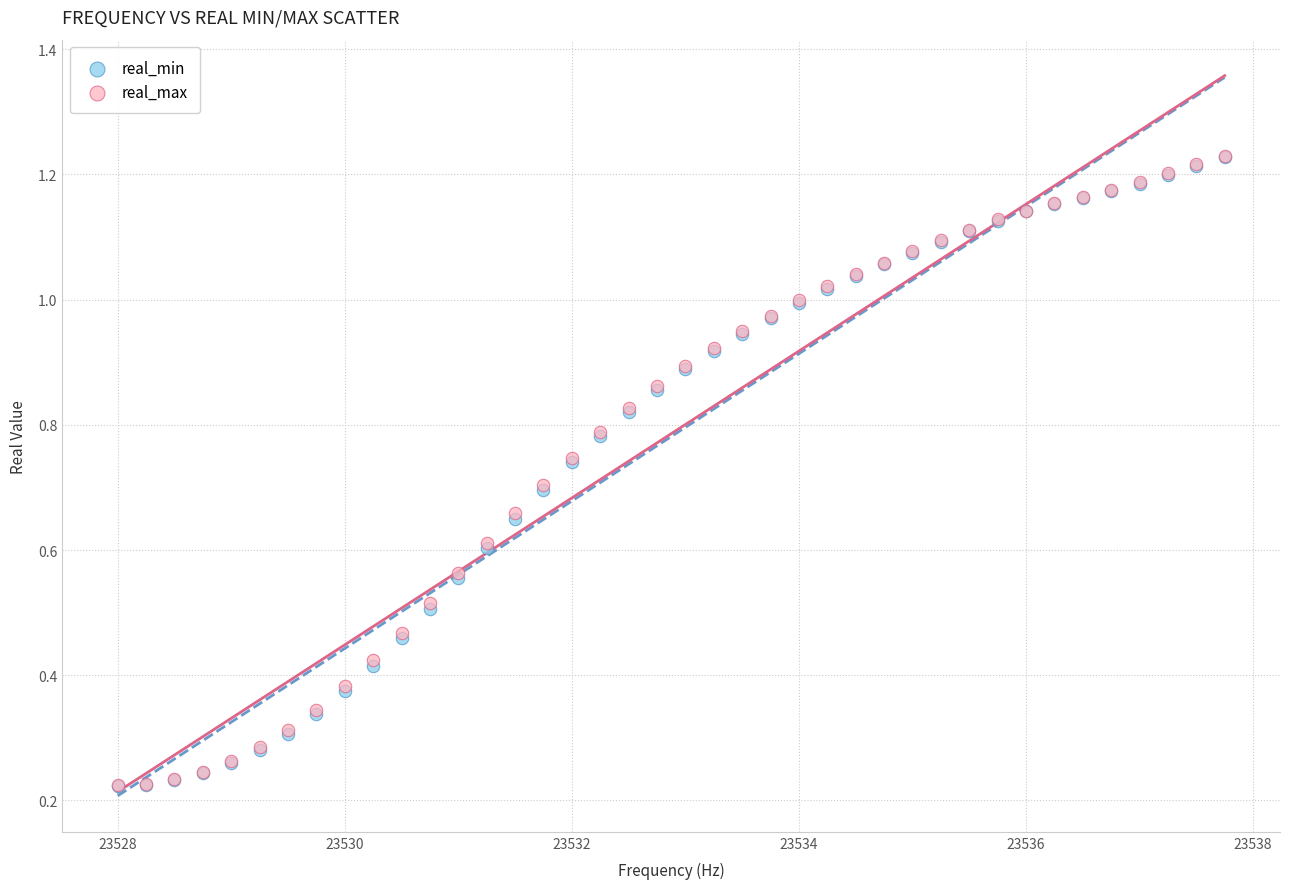

What are all the series names shown in the legend?

real_min, real_max